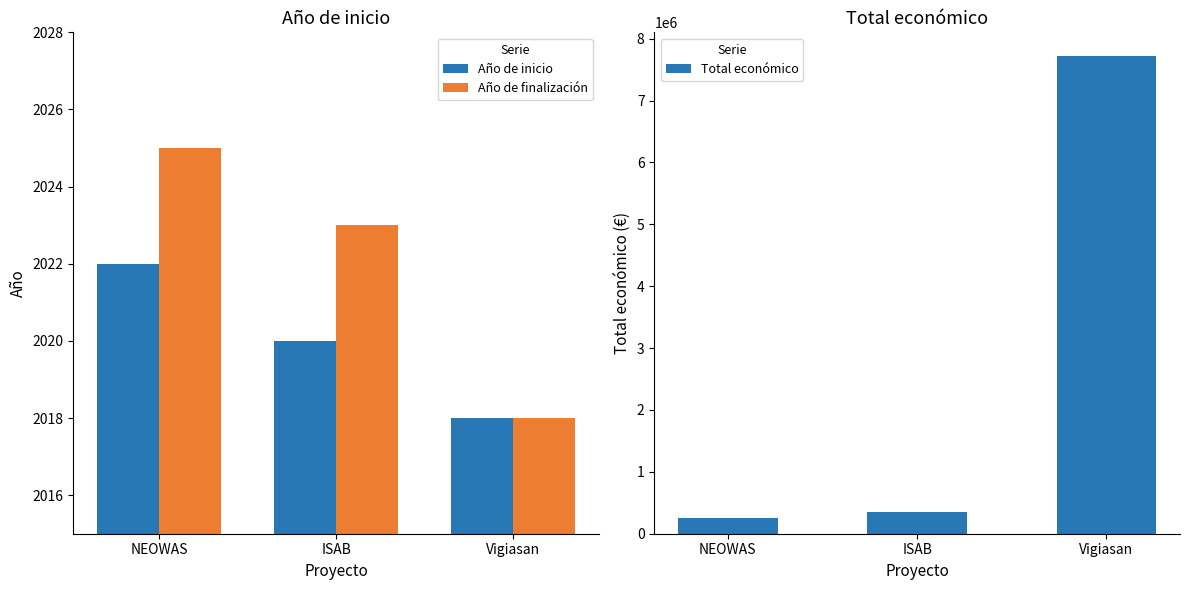

Rank the series by their maximum value, from highest to lowest.

Total económico, Año de finalización, Año de inicio